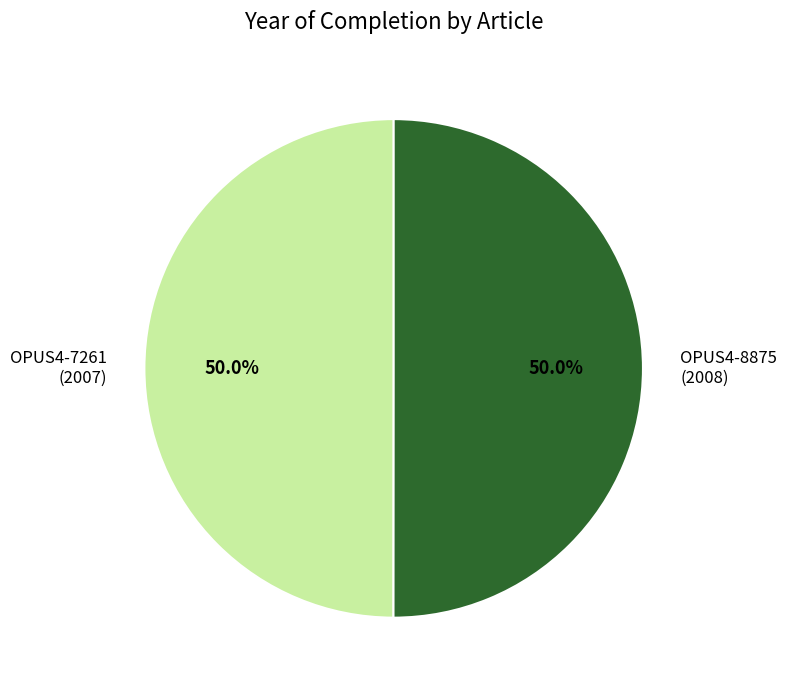

Approximately how many times larger is the value at OPUS4-8875 (2008) compared to OPUS4-7261 (2007)?

1.0